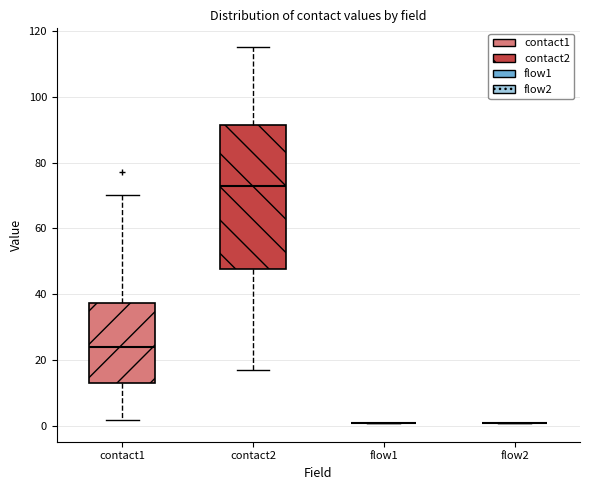

Reading left to right, transcribe this box plot: for each box, give where its median line is, the range the box spans, and where its two whiskers end, as read against the y-axis. The values are not printed on the chart, so give them approximately, as read against the axis.

contact1: median 24, box 14 to 38, whiskers 2 to 70
contact2: median 74, box 48 to 92, whiskers 18 to 116
flow1: box collapsed to a line at 2, whiskers 2 to 2
flow2: box collapsed to a line at 2, whiskers 2 to 2